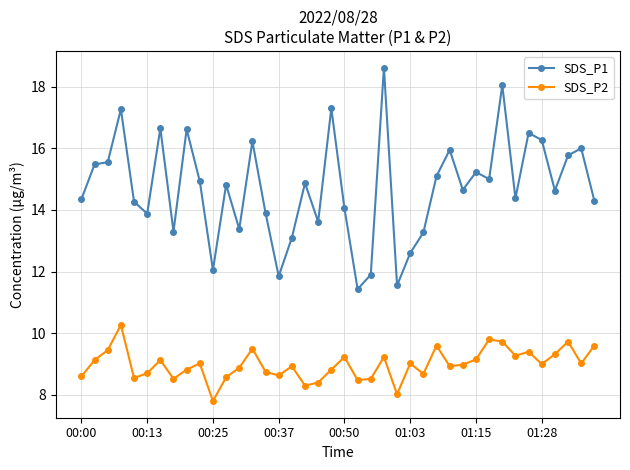

List the series in order of their overall mean, highest first.

SDS_P1, SDS_P2